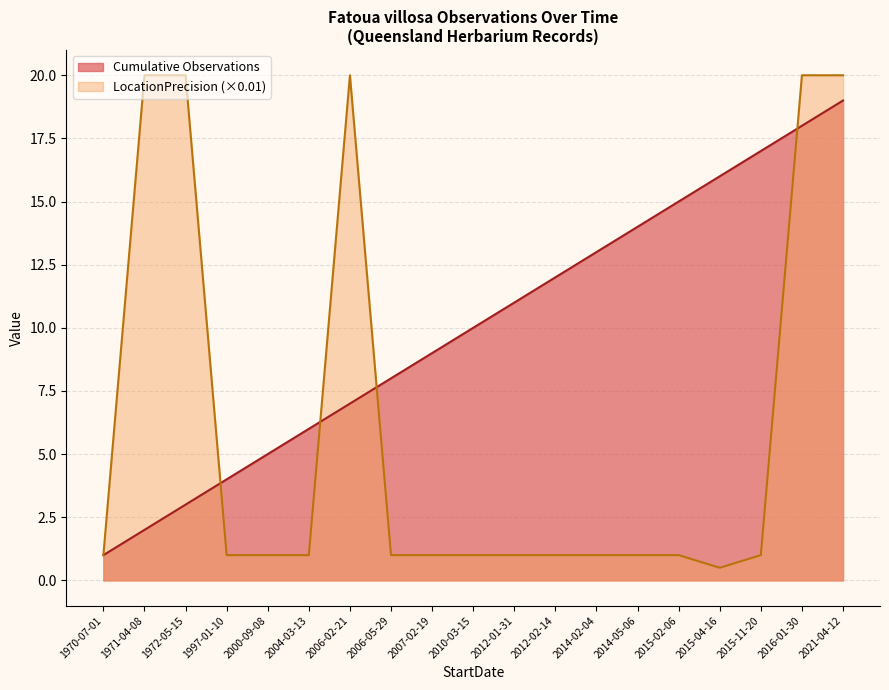

What is the label of the 5th point from the left?

2000-09-08